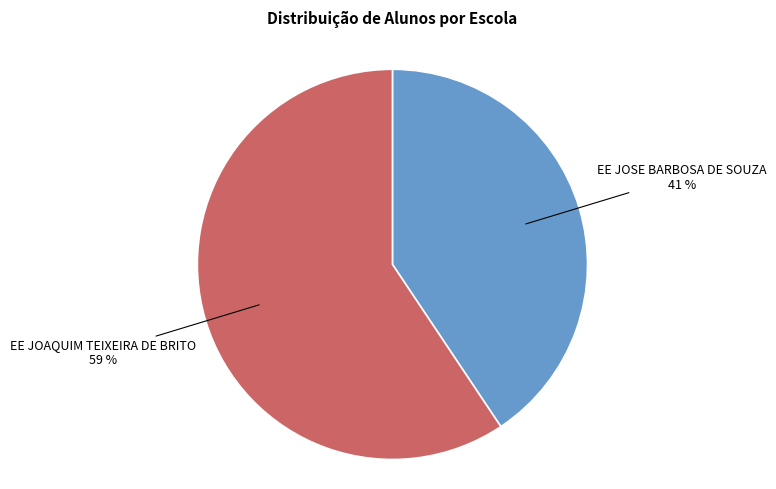

To the nearest percent, what is the combined percentage of EE JOSE BARBOSA DE SOUZA and EE JOAQUIM TEIXEIRA DE BRITO?

100%